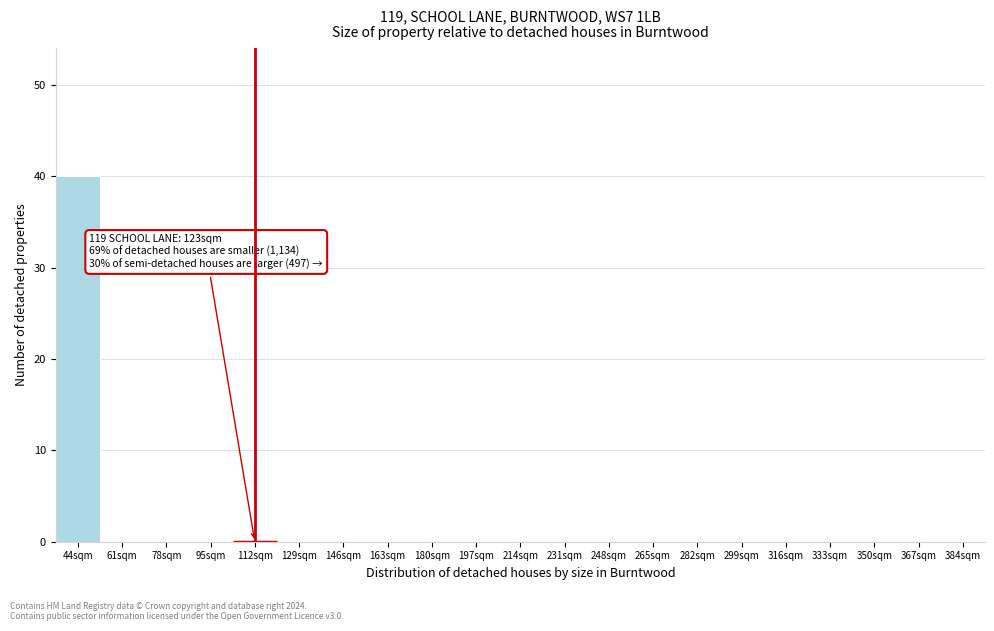

Reading right to left, extract all data points from this chart.

384sqm=0	367sqm=0	350sqm=0	333sqm=0	316sqm=0	299sqm=0	282sqm=0	265sqm=0	248sqm=0	231sqm=0	214sqm=0	197sqm=0	180sqm=0	163sqm=0	146sqm=0	129sqm=0	112sqm=0	95sqm=0	78sqm=0	61sqm=0	44sqm=40